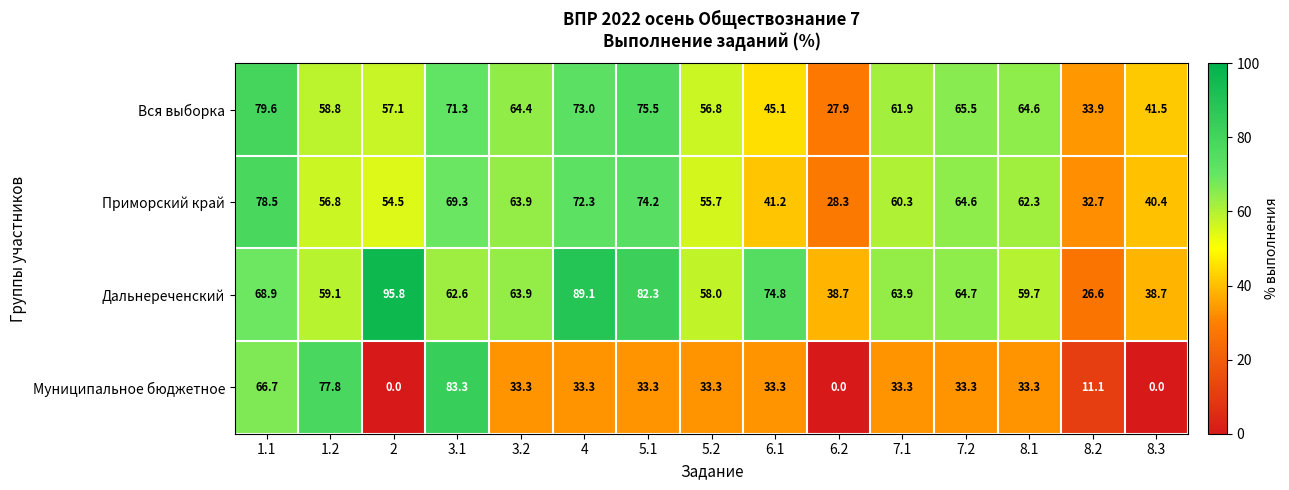

Which category has the lowest value in the Вся выборка series?

6.2